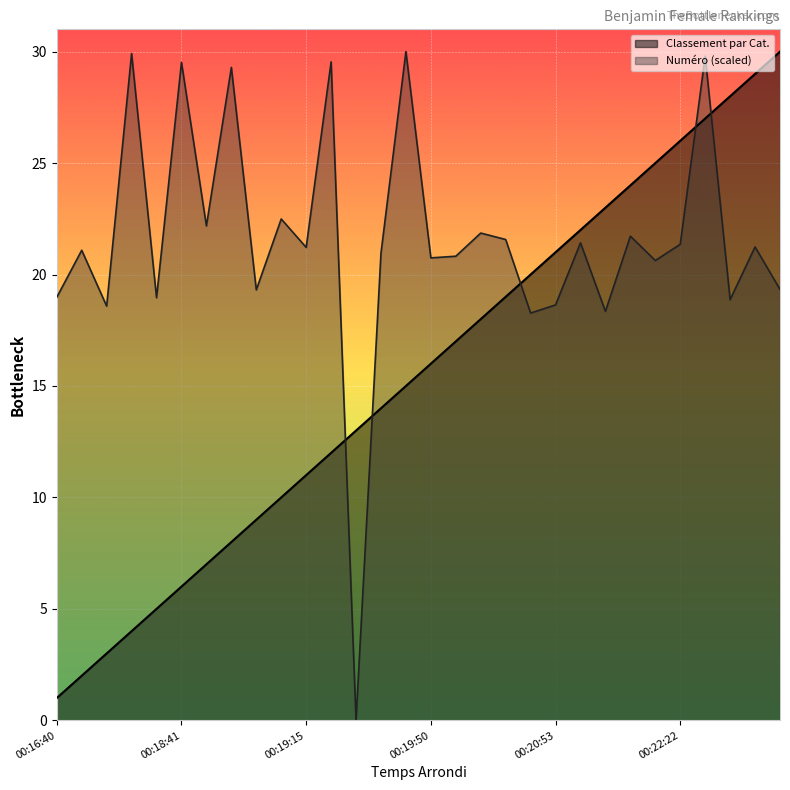

How many intersections are there between Numéro and Classement par Cat.?

5